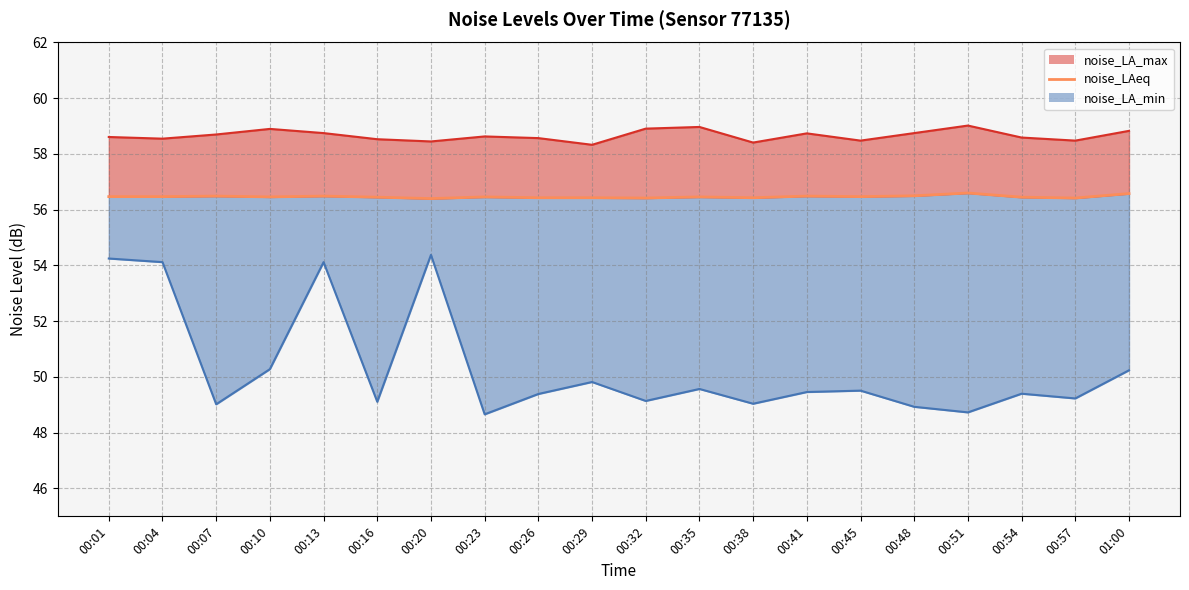

What is the minimum value shown in the chart?

56.4